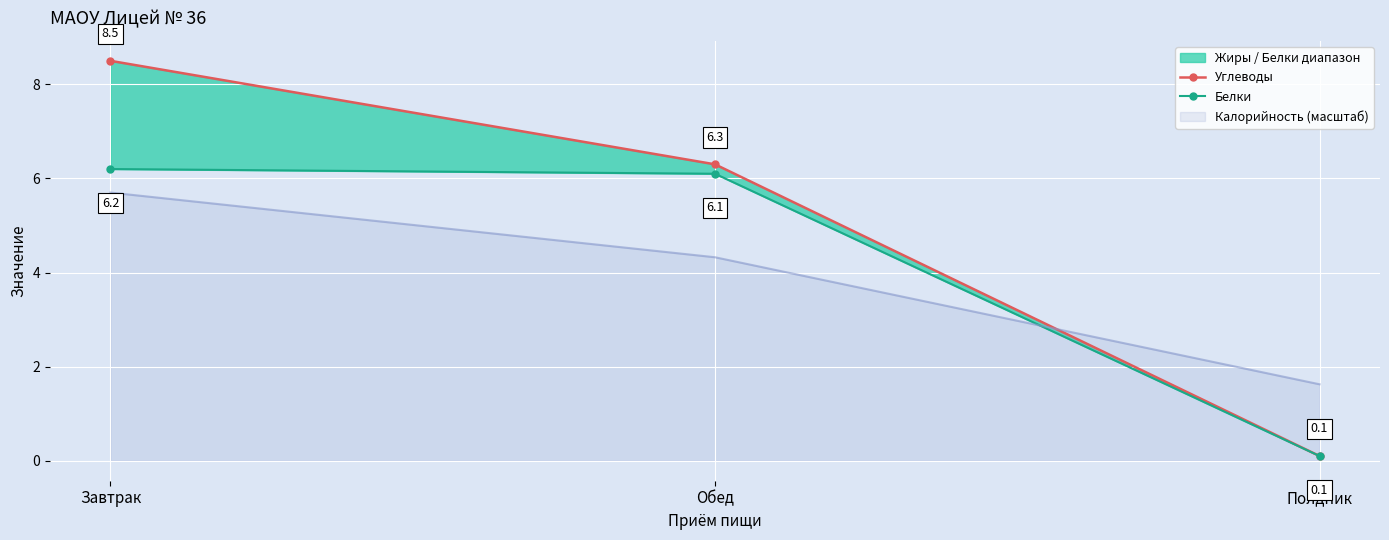

Is it true that Белки equals 9.9 at Обед?

False